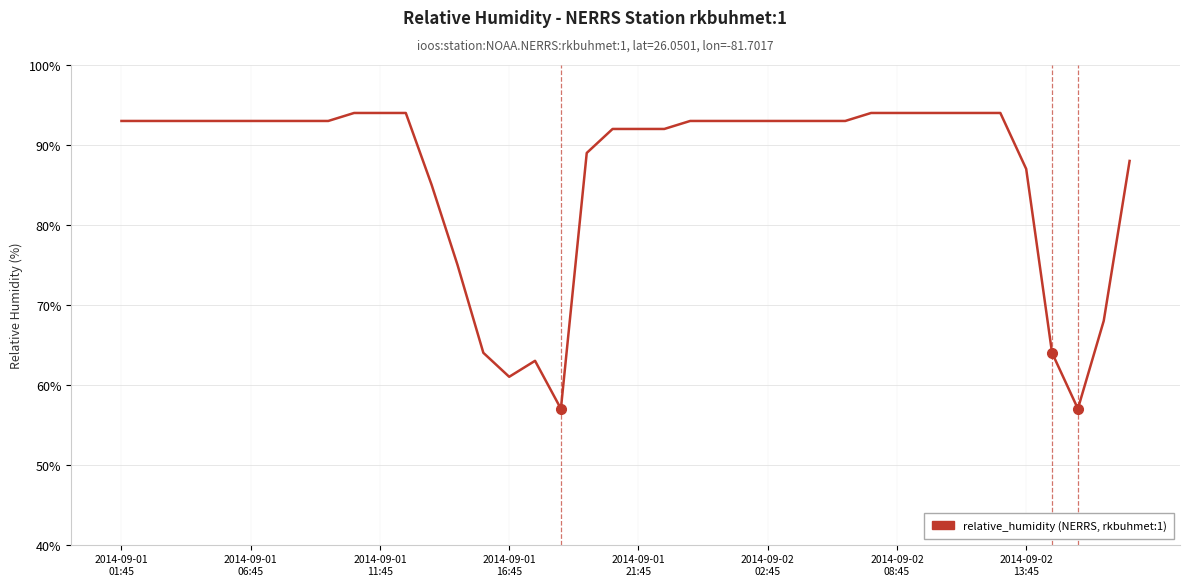

What is the minimum value shown in the chart?

57